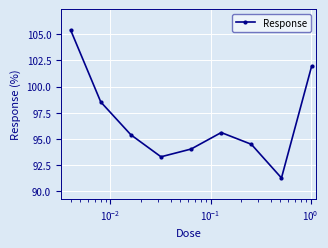

What is the difference between the maximum and minimum values?

14.1